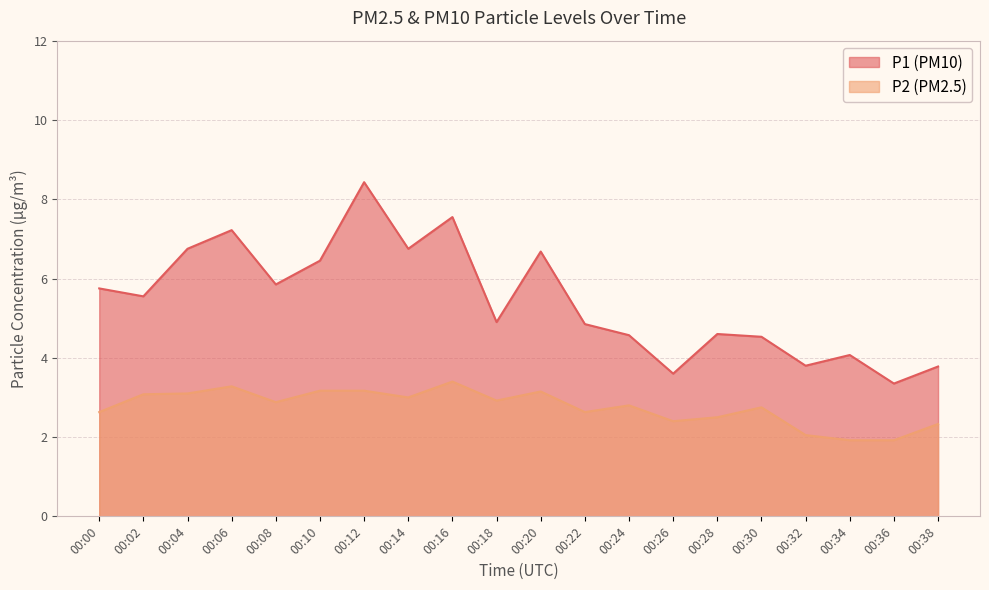

Reading left to right, what are all the values shown in this chart?

P1: 5.8	5.5	6.8	7.2	5.8	6.5	8.4	6.8	7.5	4.9	6.7	4.8	4.6	3.6	4.6	4.5	3.8	4.1	3.4	3.8
P2: 2.6	3.1	3.1	3.3	2.9	3.2	3.2	3.0	3.4	2.9	3.1	2.6	2.8	2.4	2.5	2.8	2.0	1.9	1.9	2.3